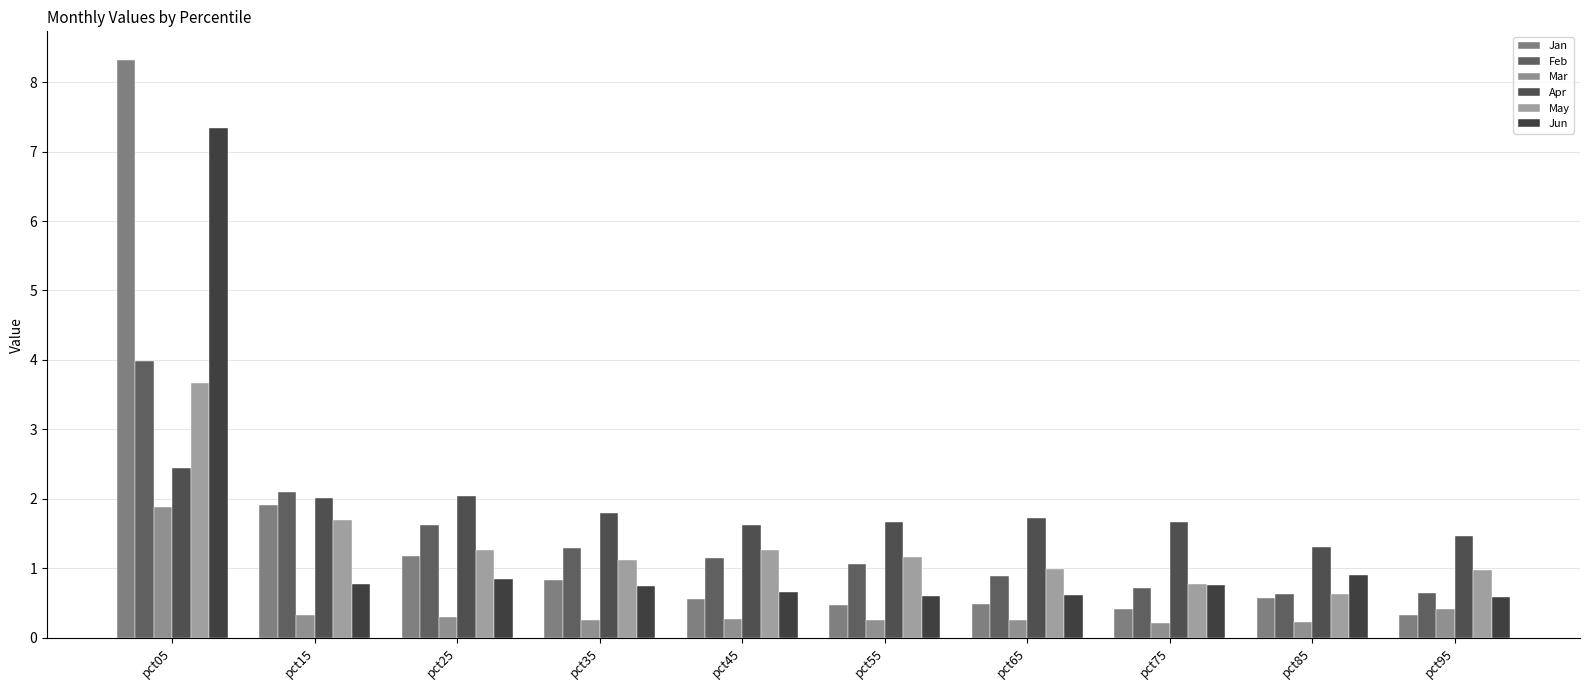

Reading left to right, what are all the values shown in this chart?

Jan: 8.3	1.9	1.2	0.8	0.6	0.5	0.5	0.4	0.6	0.3
Feb: 4.0	2.1	1.6	1.3	1.2	1.1	0.9	0.7	0.6	0.6
Mar: 1.9	0.3	0.3	0.3	0.3	0.2	0.3	0.2	0.2	0.4
Apr: 2.4	2.0	2.0	1.8	1.6	1.7	1.7	1.7	1.3	1.5
May: 3.7	1.7	1.3	1.1	1.3	1.2	1.0	0.8	0.6	1.0
Jun: 7.3	0.8	0.8	0.7	0.7	0.6	0.6	0.8	0.9	0.6